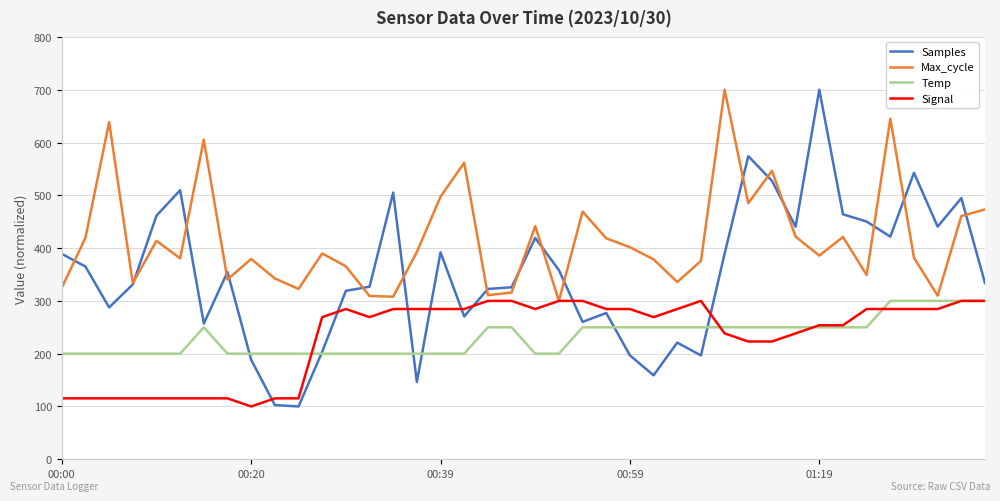

Which series has the widest spread of values?

Samples